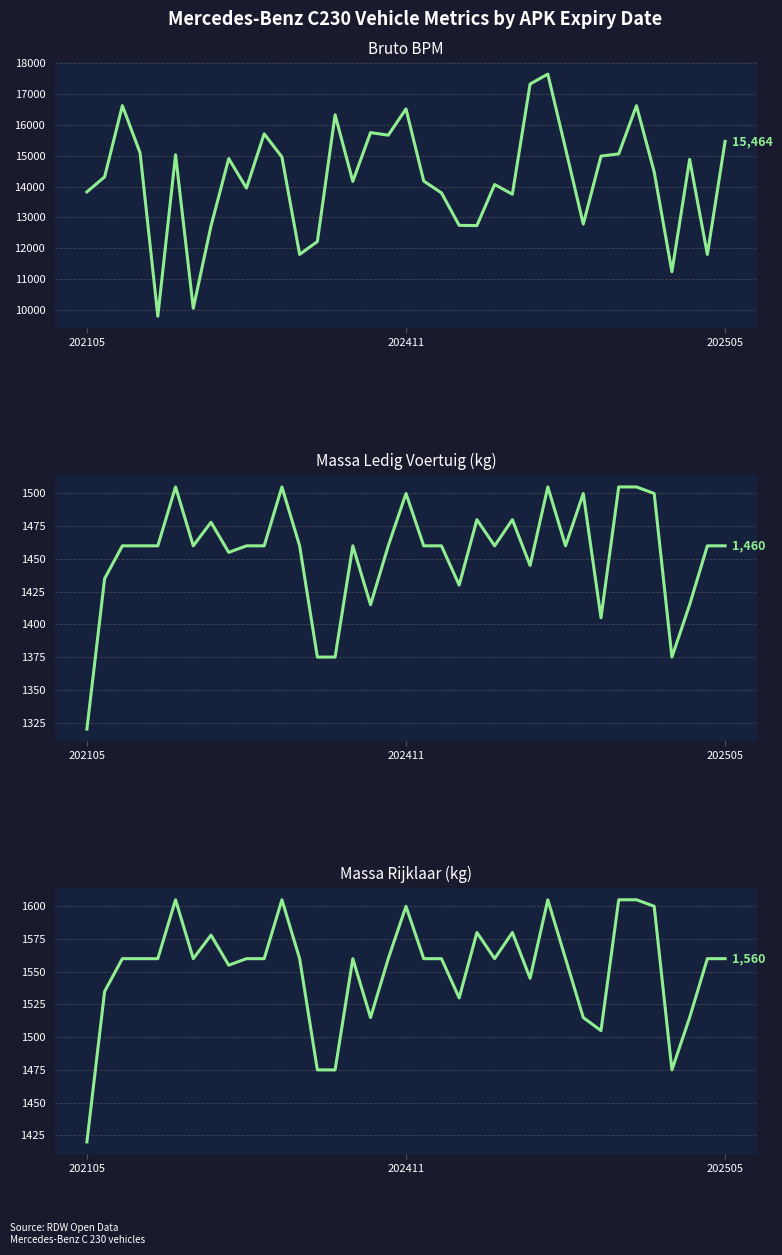

Where is the first local minimum for Massa Ledig Voertuig (kg)?

6